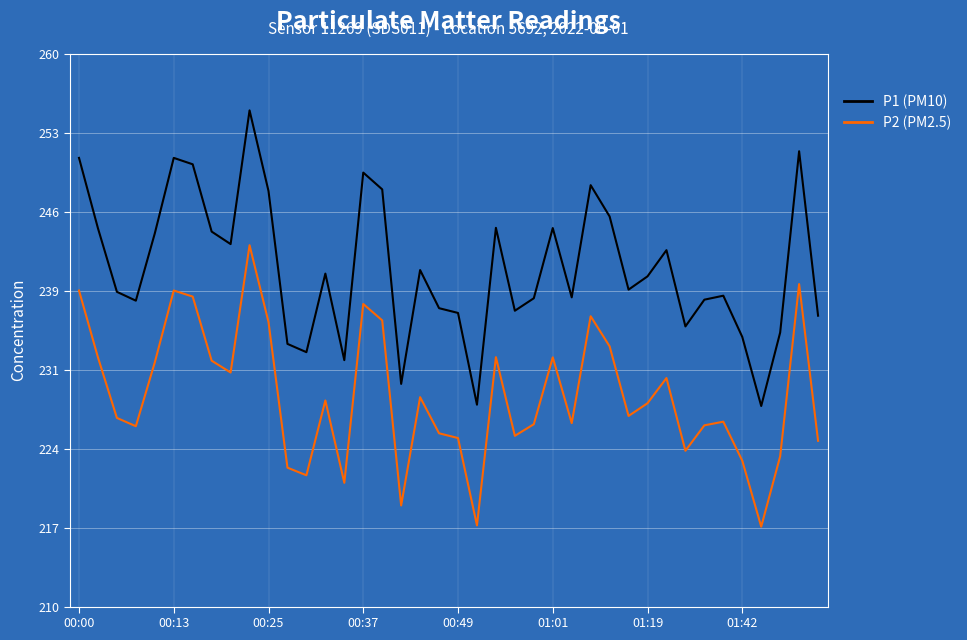

Rank the series by their average value, from highest to lowest.

P1 (PM10), P2 (PM2.5)